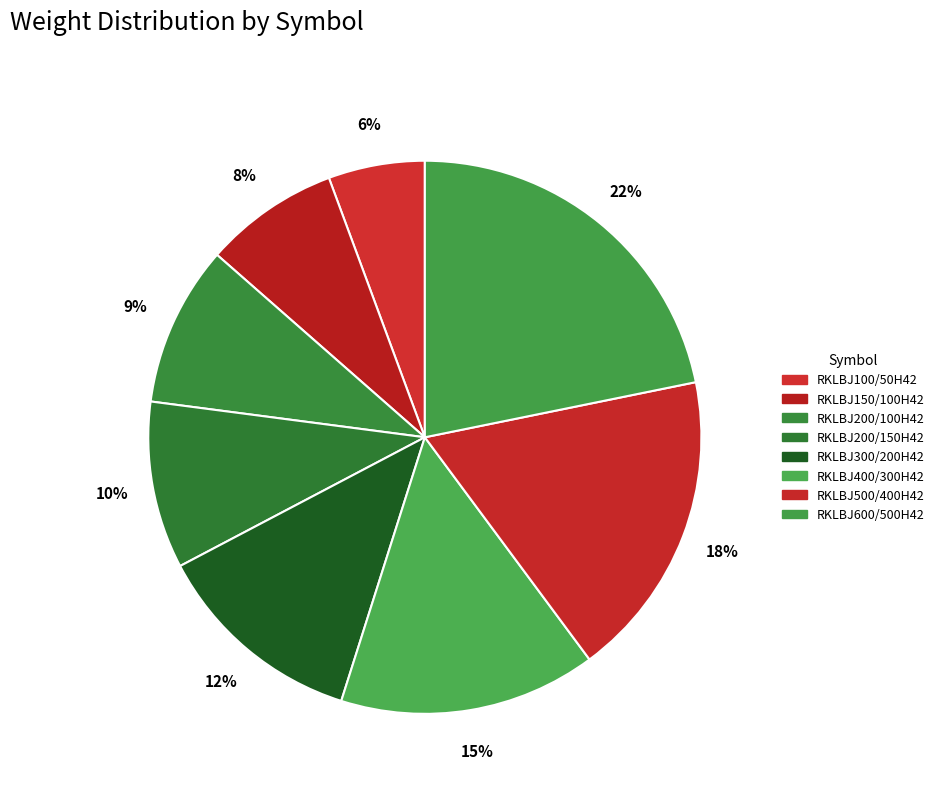

True or false: RKLBJ100/50H42 accounts for 6% of the total.

True